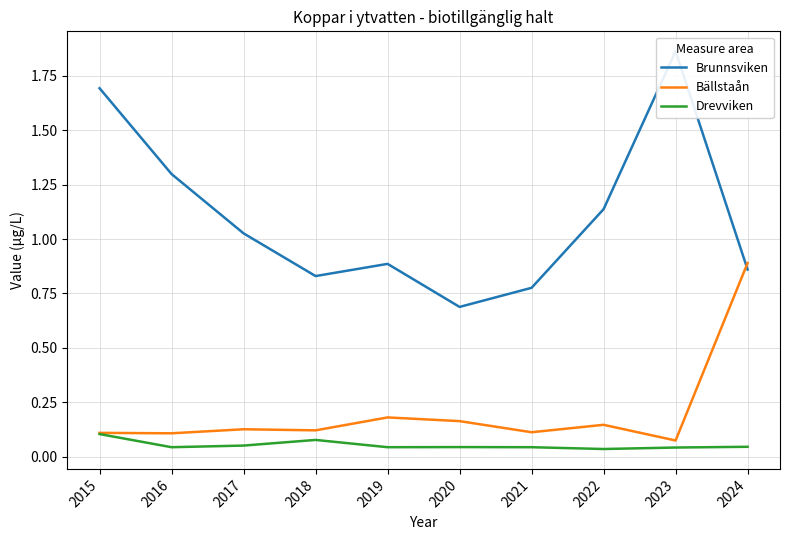

How many lines are shown in the chart?

3